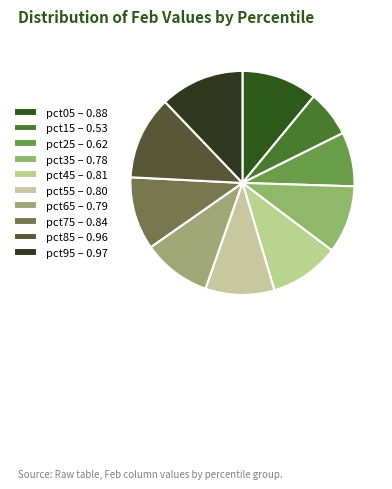

Count the number of slices in the pie.

10